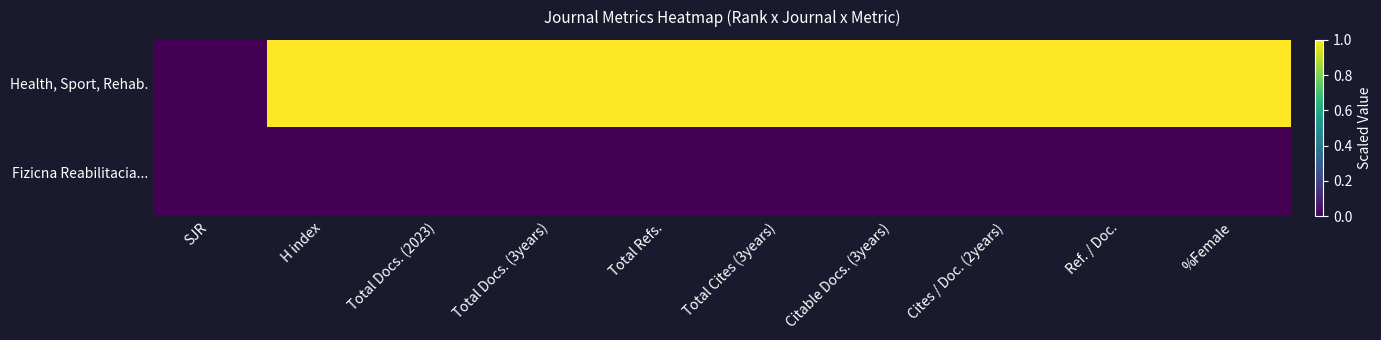

How many series are shown in this chart?

2